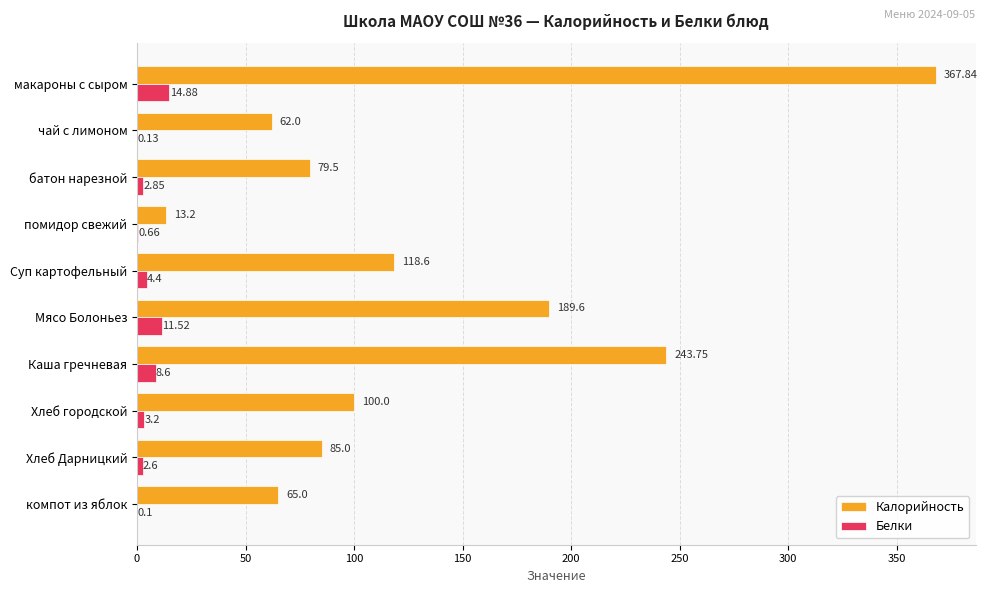

Between макароны с сыром and помидор свежий, which series saw the biggest shift?

Калорийность